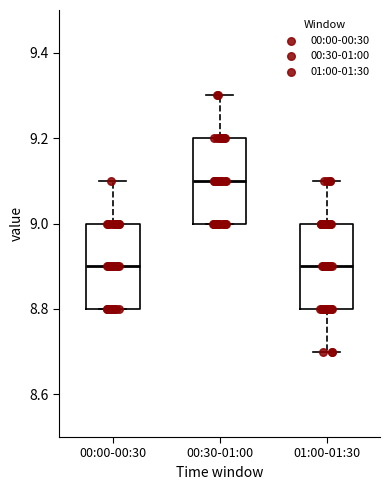

Reading left to right, read every box against the y-axis: the position of its median line, the range the box covers, and the ends of its whiskers. The values are not printed on the chart, so give them approximately, as read against the axis.

00:00-00:30: median 8.9, box 8.8 to 9.0, whiskers 8.8 to 9.1
00:30-01:00: median 9.1, box 9.0 to 9.2, whiskers 9.0 to 9.3
01:00-01:30: median 8.9, box 8.8 to 9.0, whiskers 8.7 to 9.1